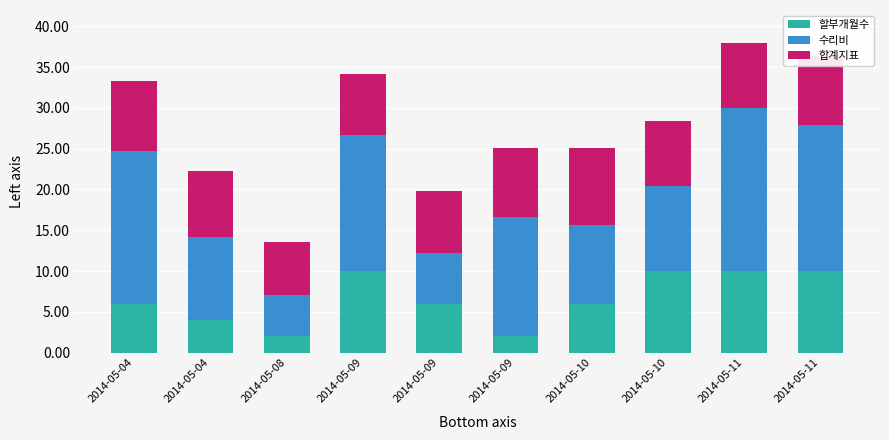

True or false: 할부개월수 has a value of 9.1 at 2014-05-09.

False